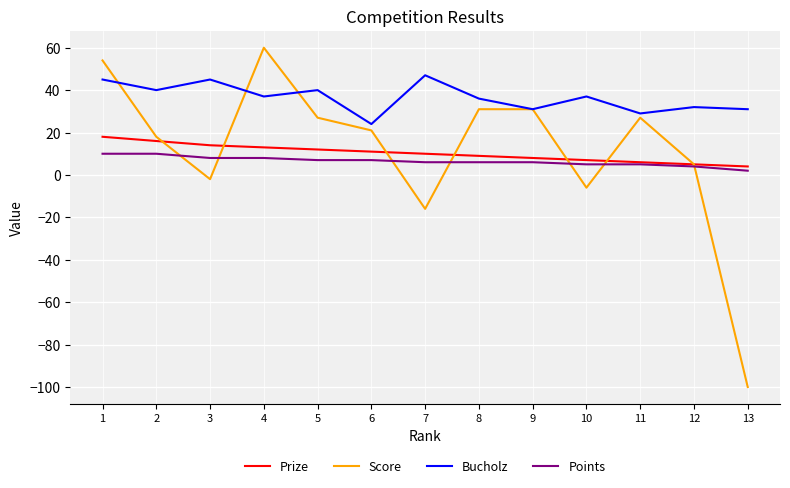

Reading left to right, what are all the values shown in this chart?

Prize: 1=18	2=16	3=14	4=13	5=12	6=11	7=10	8=9	9=8	10=7	11=6	12=5	13=4
Score: 1=54	2=18	3=-2	4=60	5=27	6=21	7=-16	8=31	9=31	10=-6	11=27	12=5	13=-100
Bucholz: 1=45	2=40	3=45	4=37	5=40	6=24	7=47	8=36	9=31	10=37	11=29	12=32	13=31
Points: 1=10	2=10	3=8	4=8	5=7	6=7	7=6	8=6	9=6	10=5	11=5	12=4	13=2